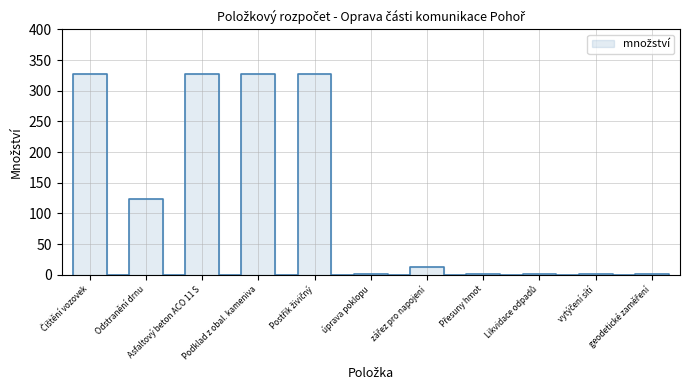

What is the change in value from zářez pro napojení to Přesuny hmot?

-11